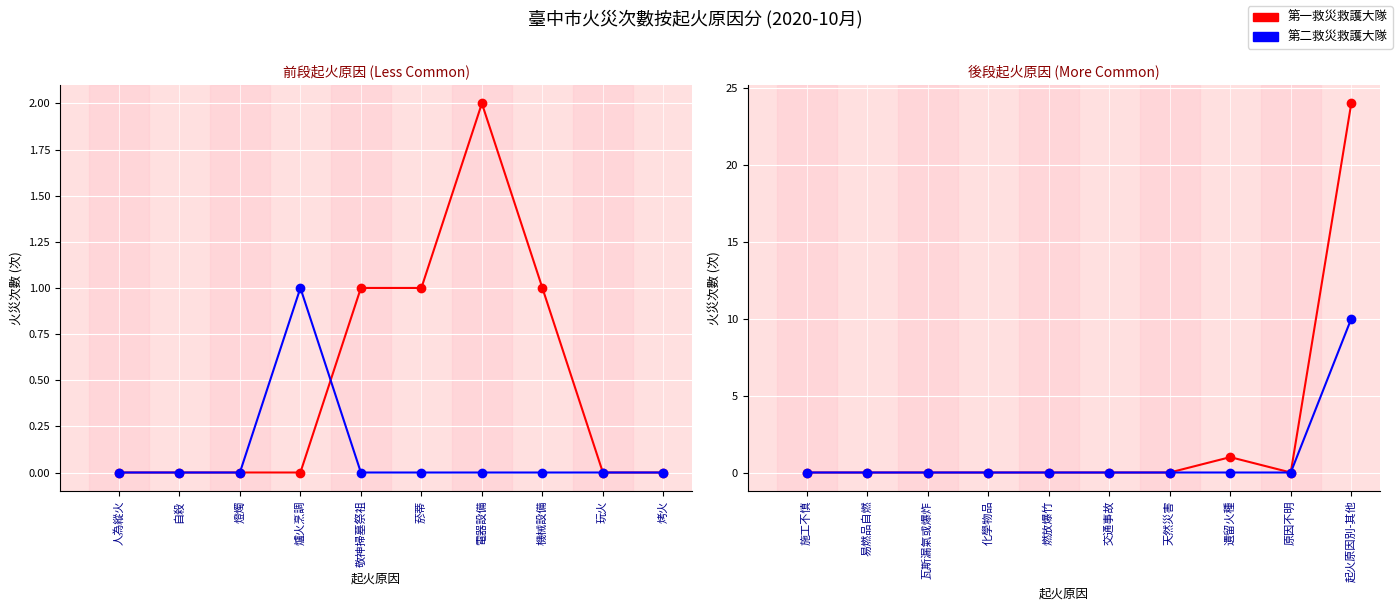

True or false: 第二救災救護大隊 and 第一救災救護大隊 cross at least once.

False